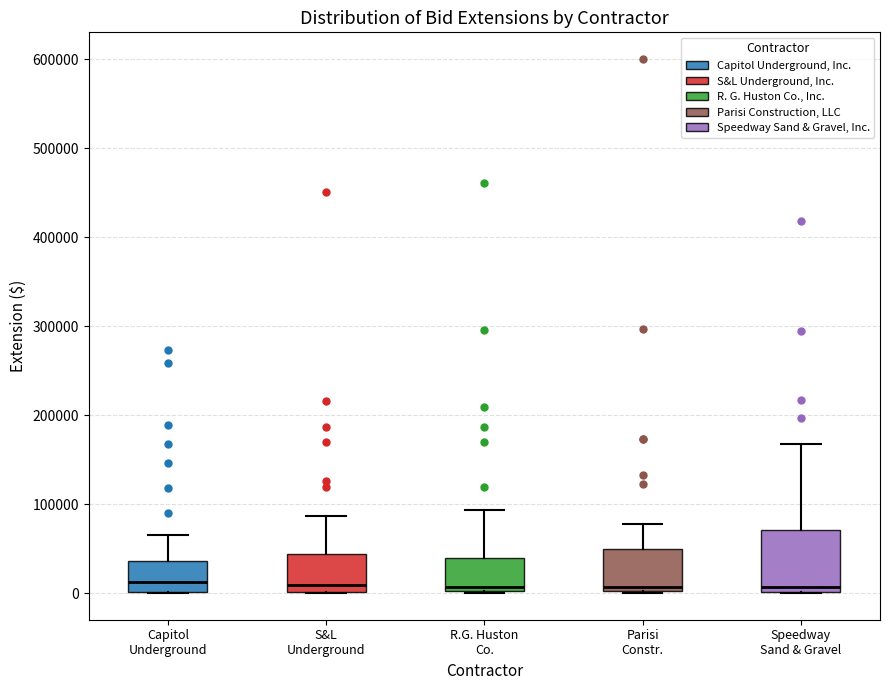

Where is the upper edge of the box for Capitol Underground on the y-axis? The values are not printed on the chart, so give them approximately, as read against the axis.

40000